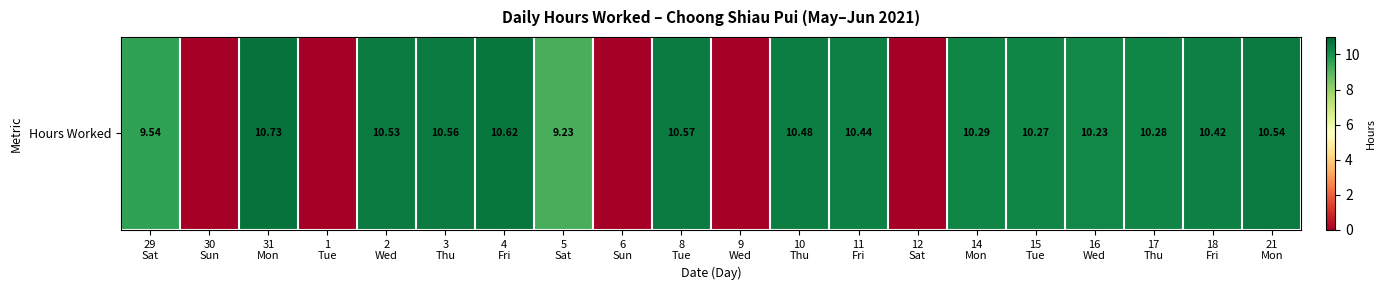

What is the difference between the maximum and minimum values?

10.7